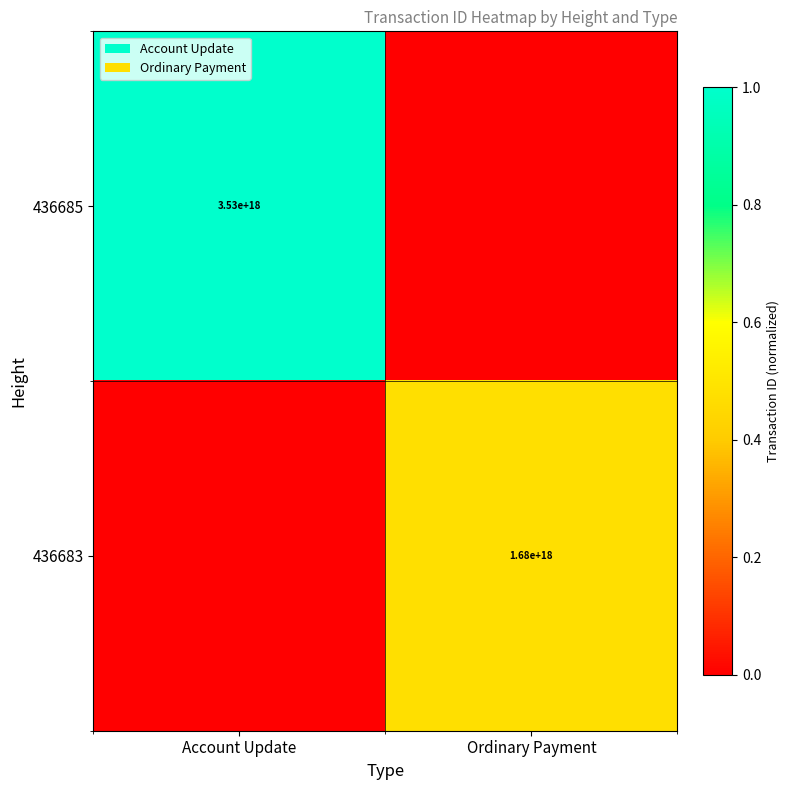

At which category is the sum across all series the highest?

Account Update